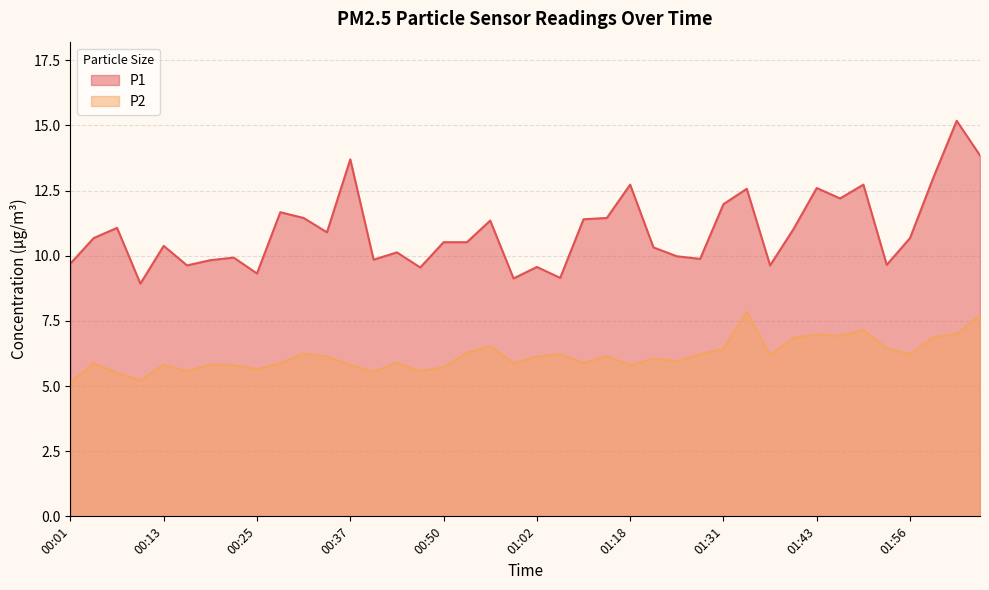

What value does the P1 series have at 00:07?

11.1